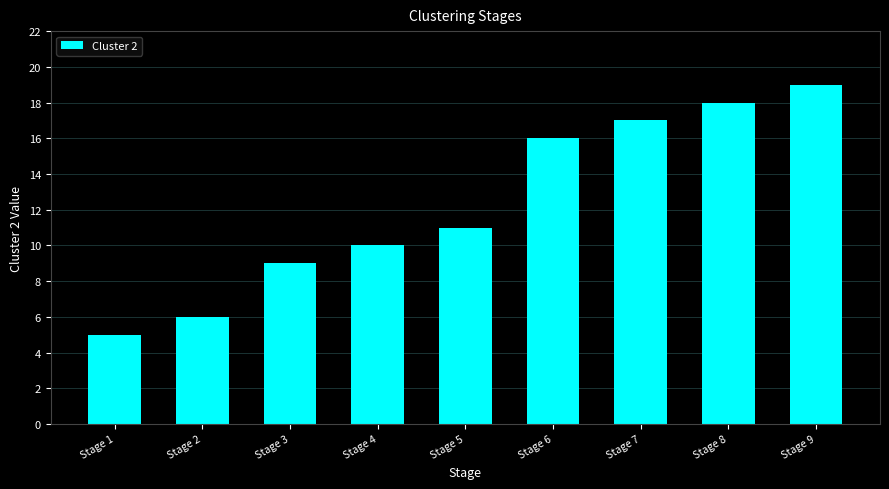

What is the difference between the values at Stage 1 and Stage 2?

1